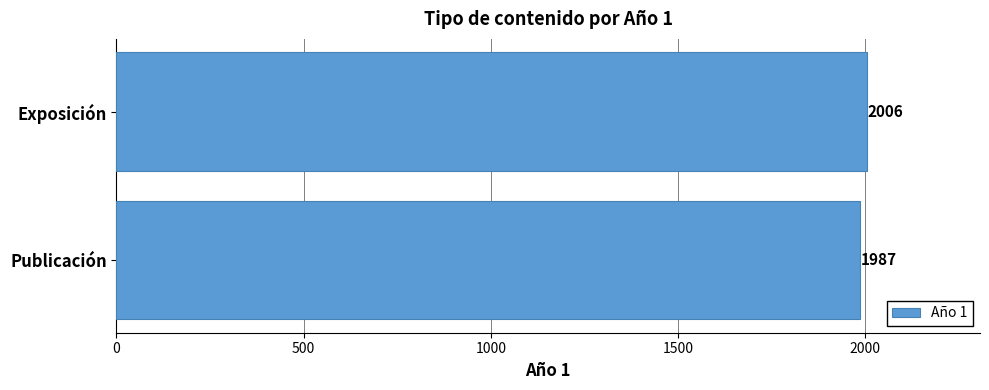

Is it true that the value at Exposición is 2006?

True